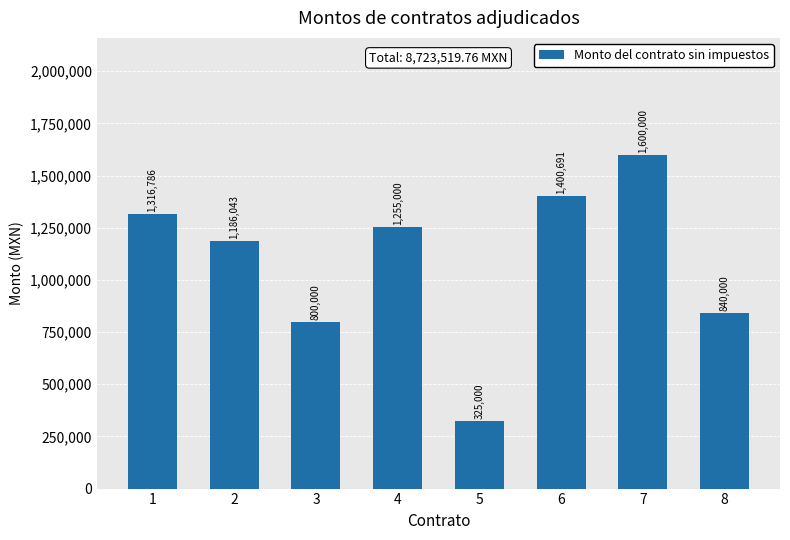

Rank the categories by value from lowest to highest.

5, 3, 8, 2, 4, 1, 6, 7